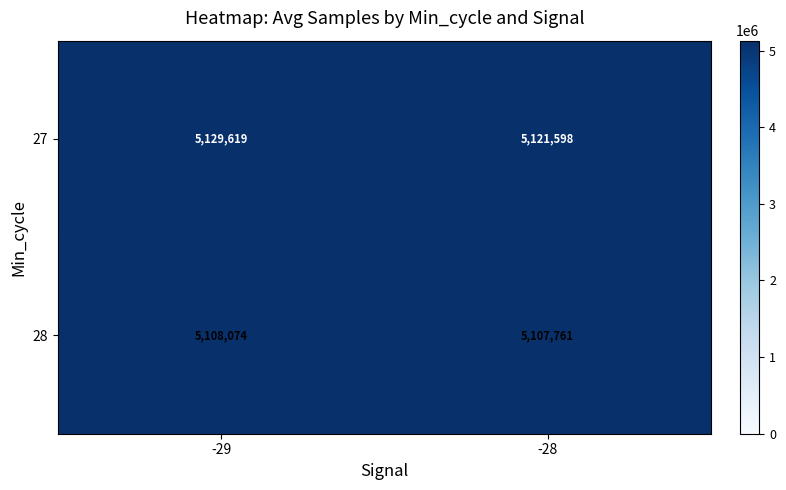

How many series are shown in this chart?

2